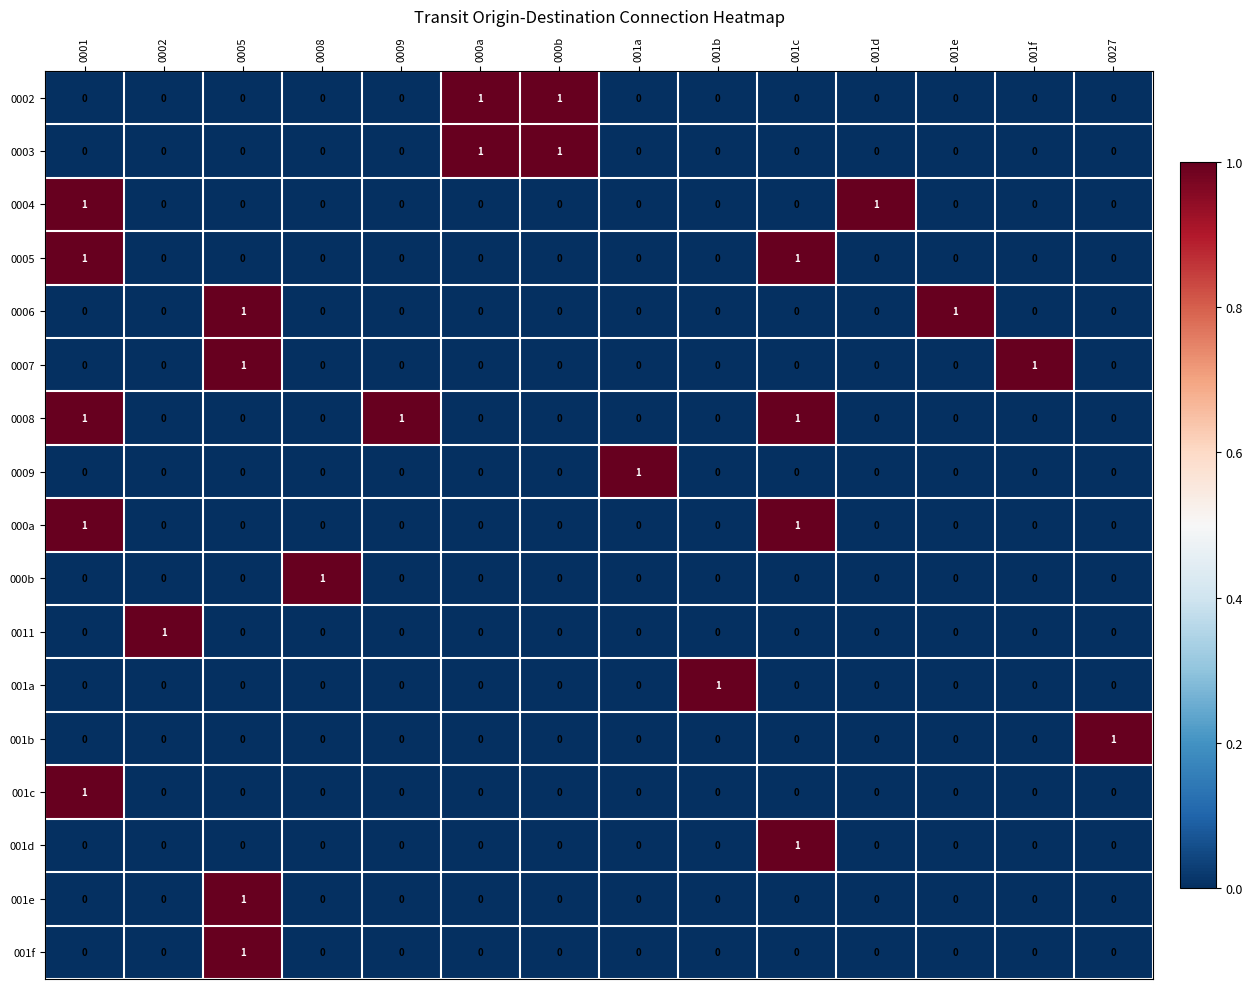

At which category is the sum across all series the highest?

0001